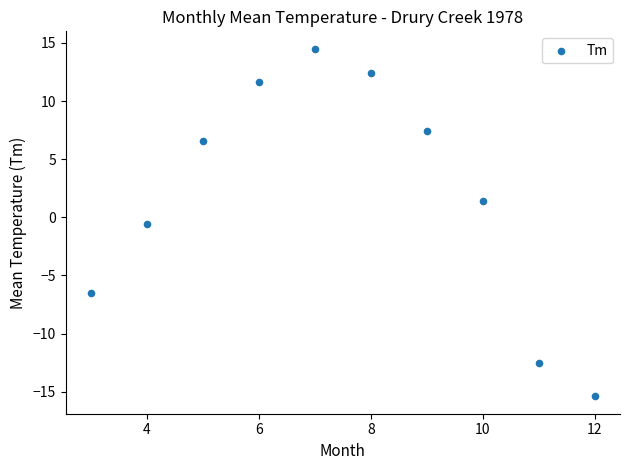

What is the range of Y values (max minus min)?

29.9